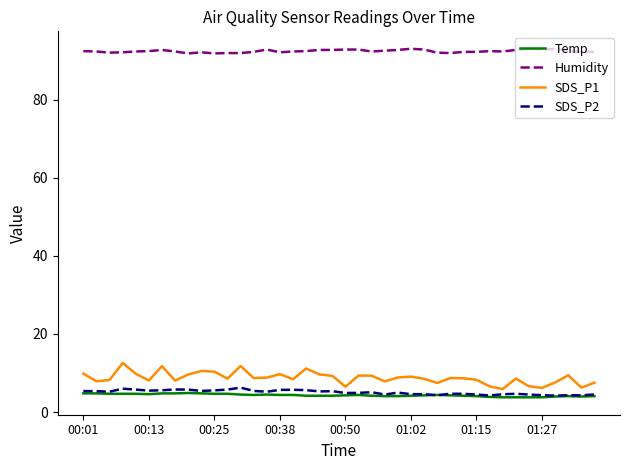

True or false: Temp and Humidity intersect in this chart.

False